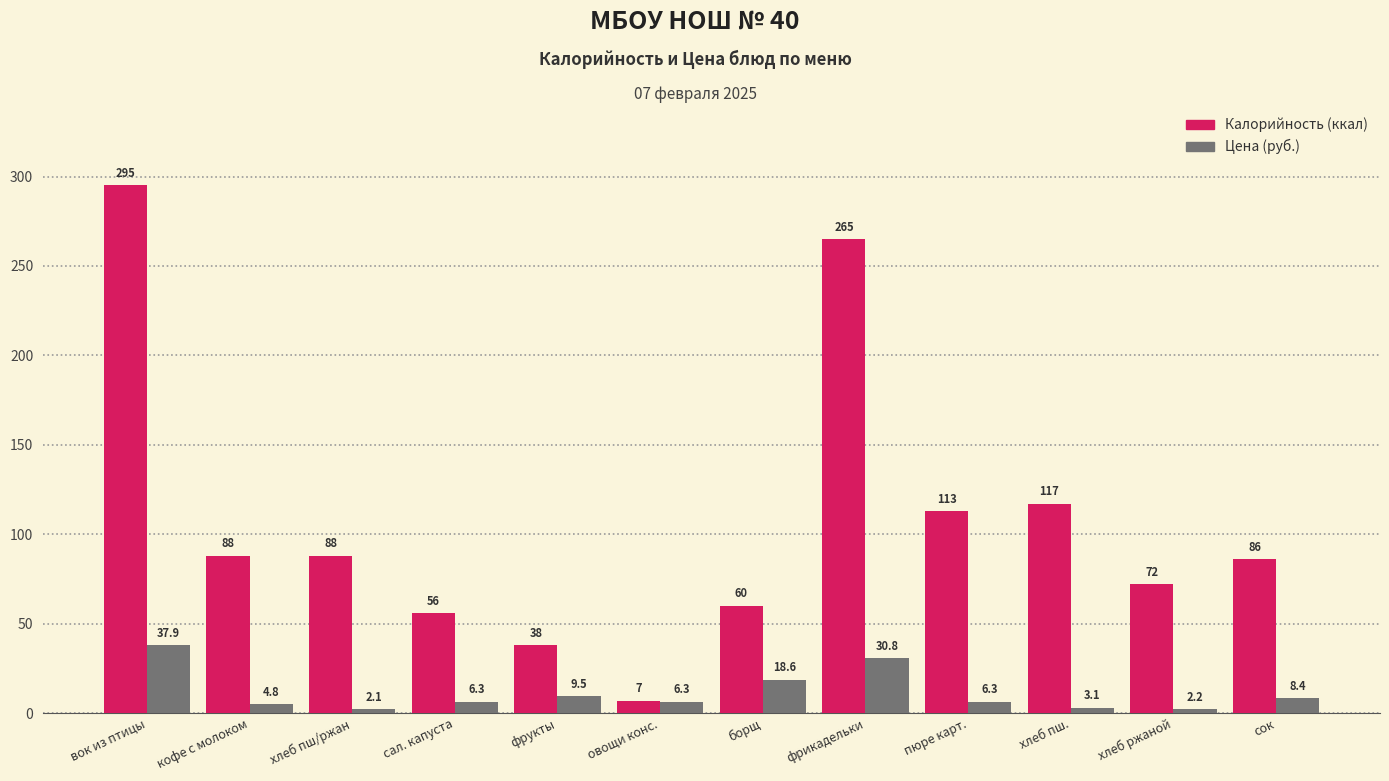

How many groups of bars are there?

12